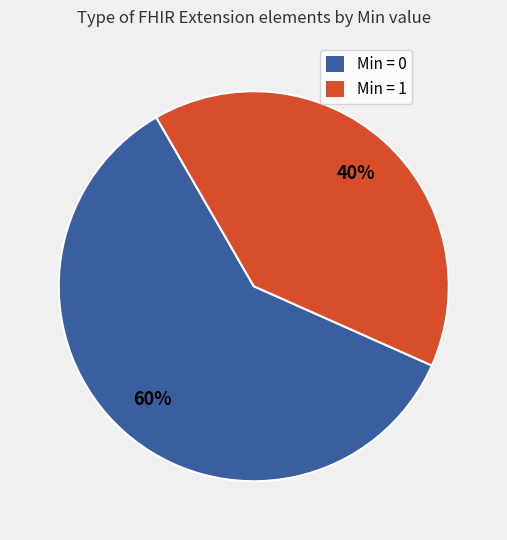

To the nearest percent, what is the difference between the largest and smallest slice percentages?

20%